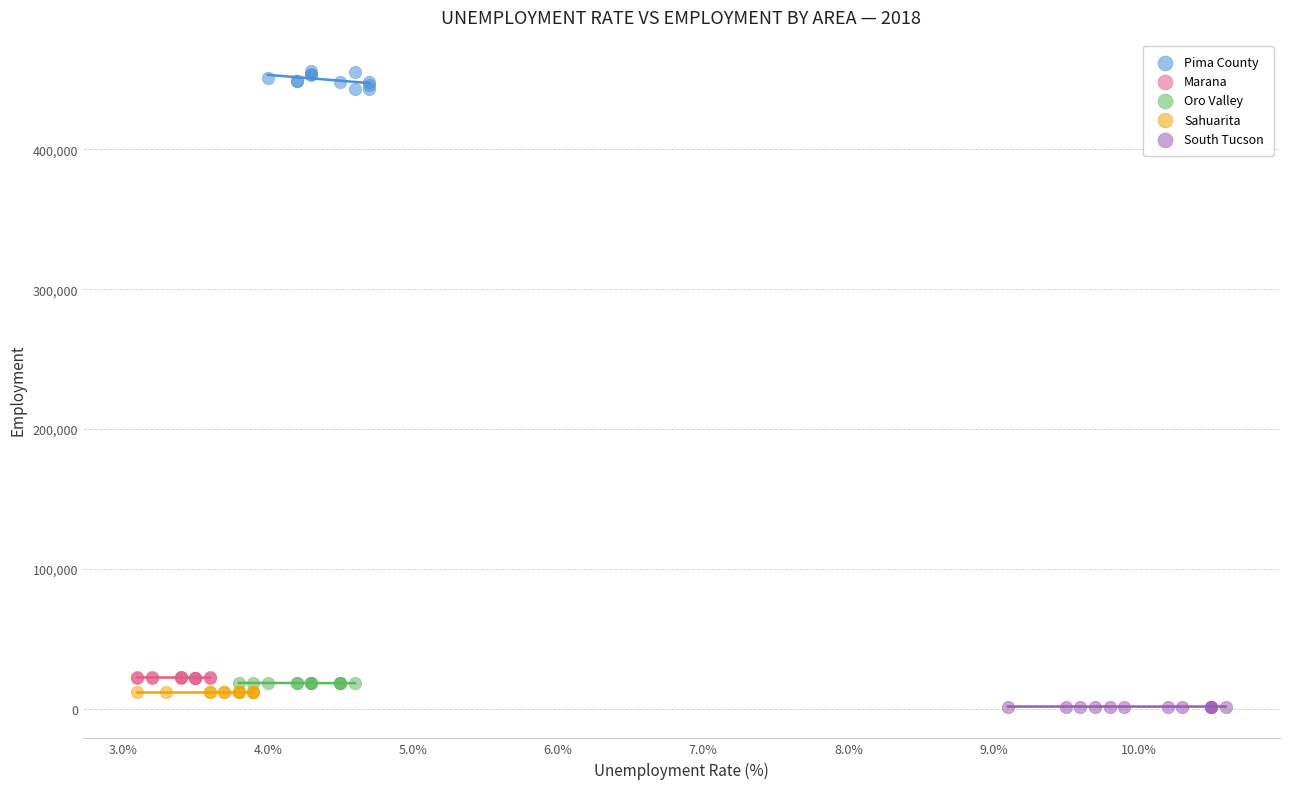

Which series contains the lowest Y value?

South Tucson